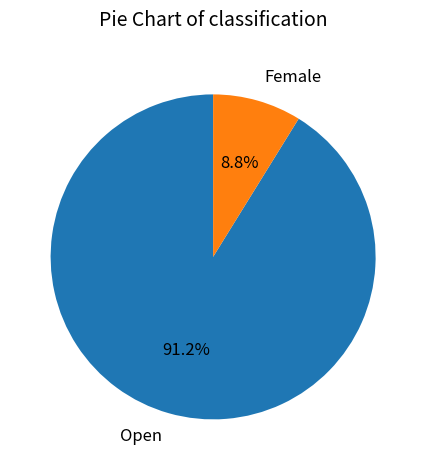

What is the largest slice in the pie chart?

Open